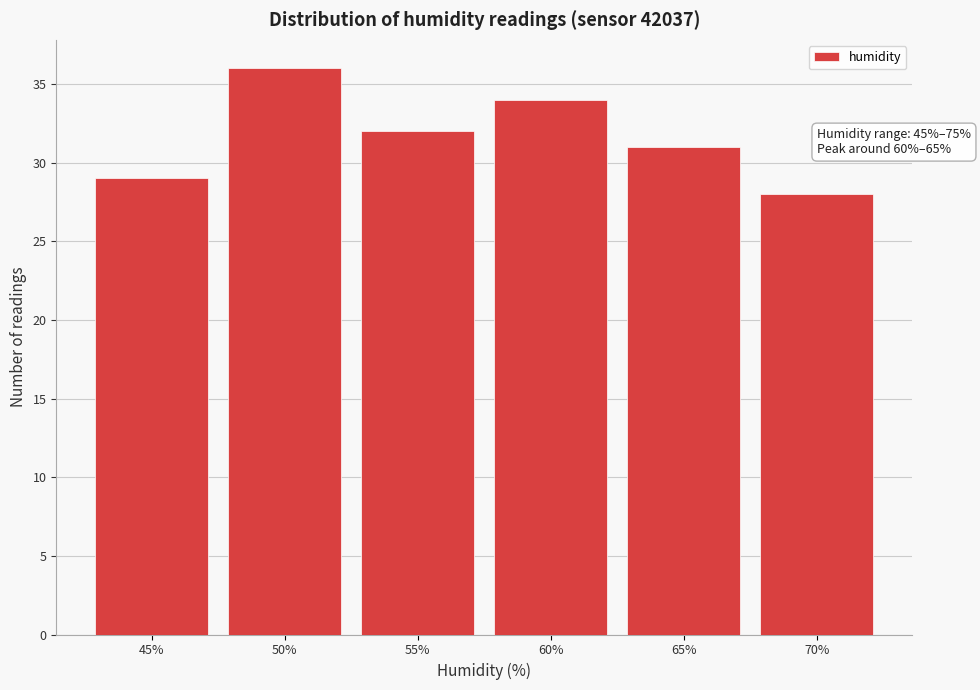

Reading right to left, what are all the values shown in this chart?

70%=28	65%=31	60%=34	55%=32	50%=36	45%=29